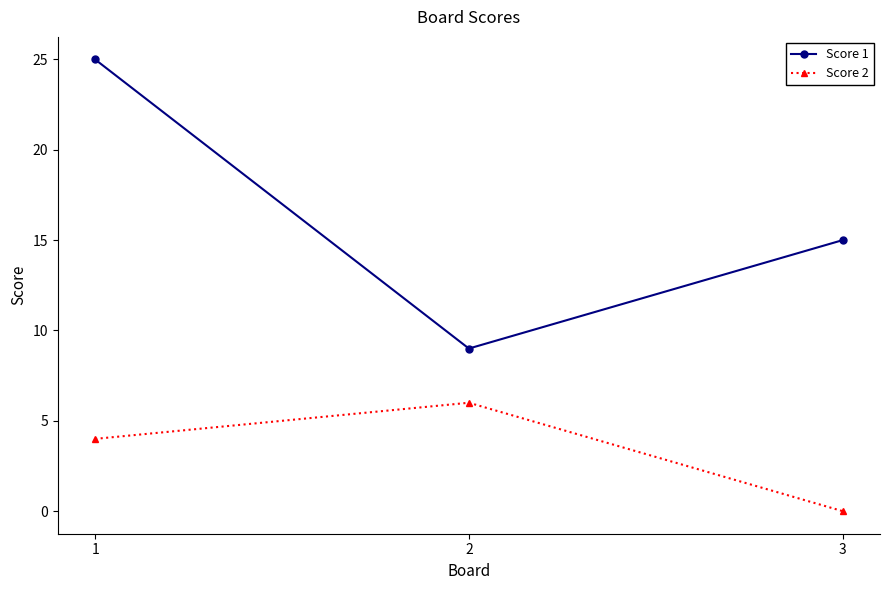

Reading right to left, transcribe all the data shown in this chart.

Score 1: 3=15	2=9	1=25
Score 2: 3=0	2=6	1=4